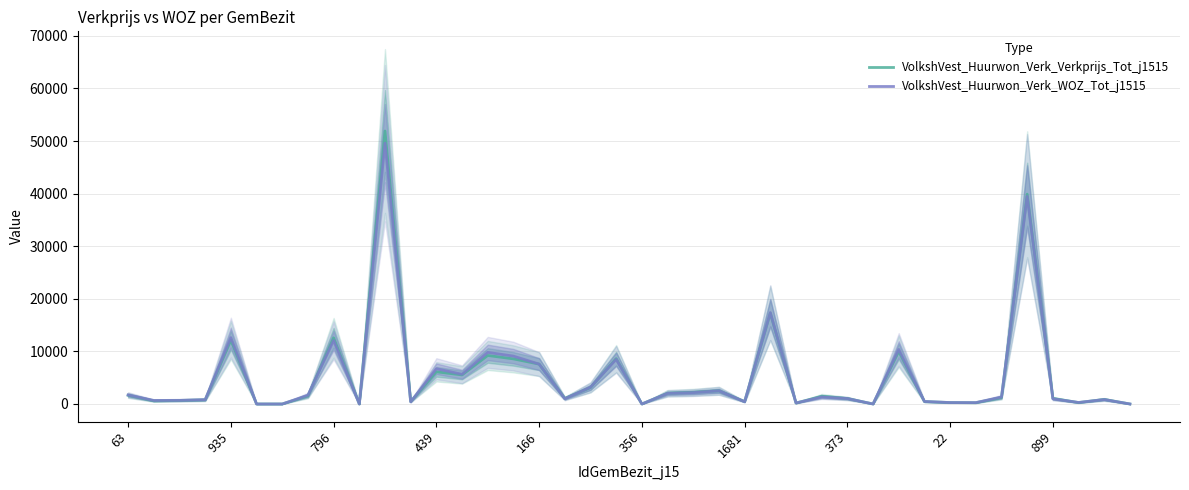

The value of VolkshVest_Huurwon_Verk_Verkprijs_Tot_j1515 at 796 is 3909. True or false?

False